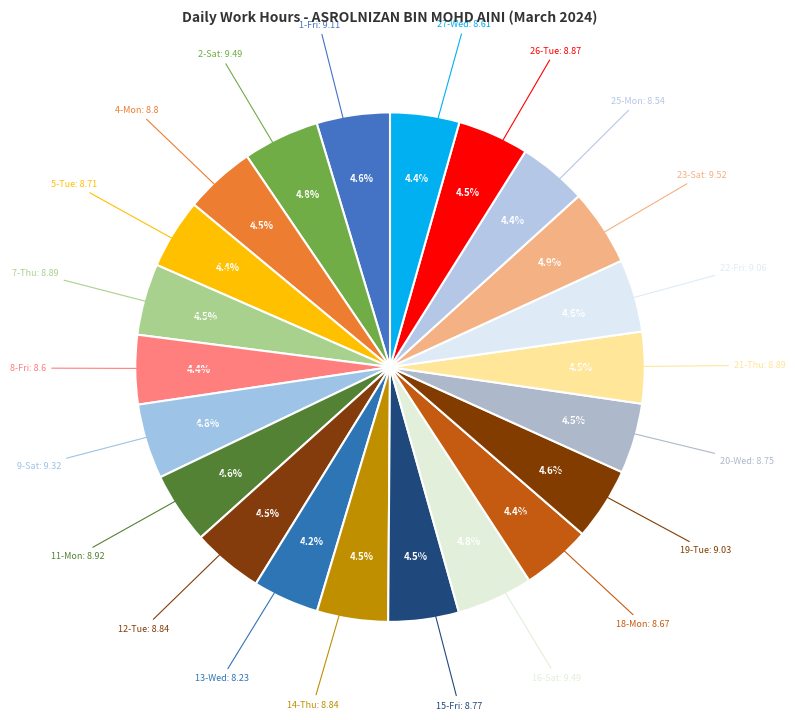

What is the ratio of the value at 23-Sat to the value at 9-Sat?

1.0